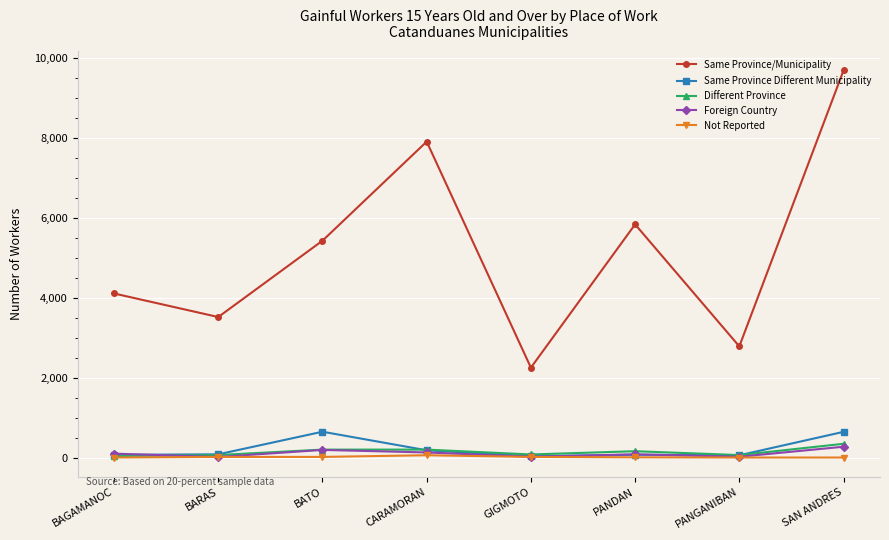

What is the difference between the Same Province Different Municipality values at SAN ANDRES and PANDAN?

574